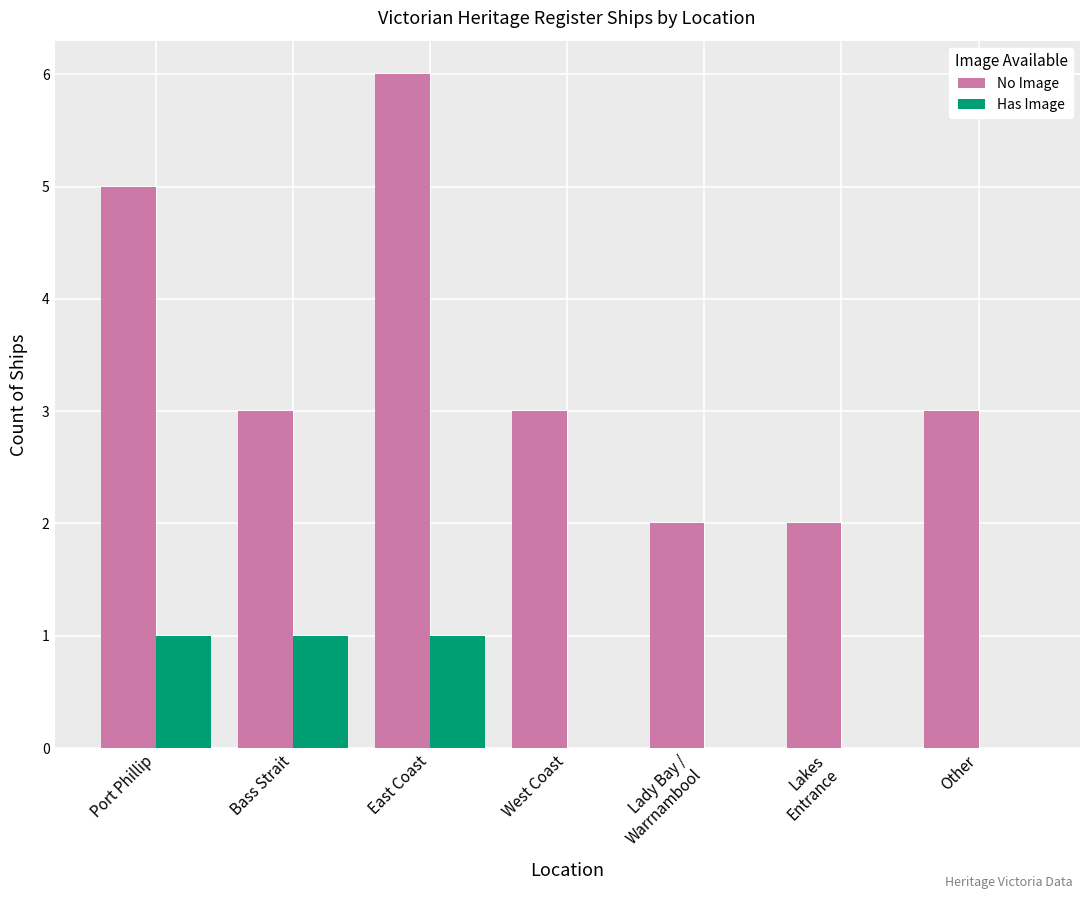

The No Image series shows 6 at East Coast. True or false?

True